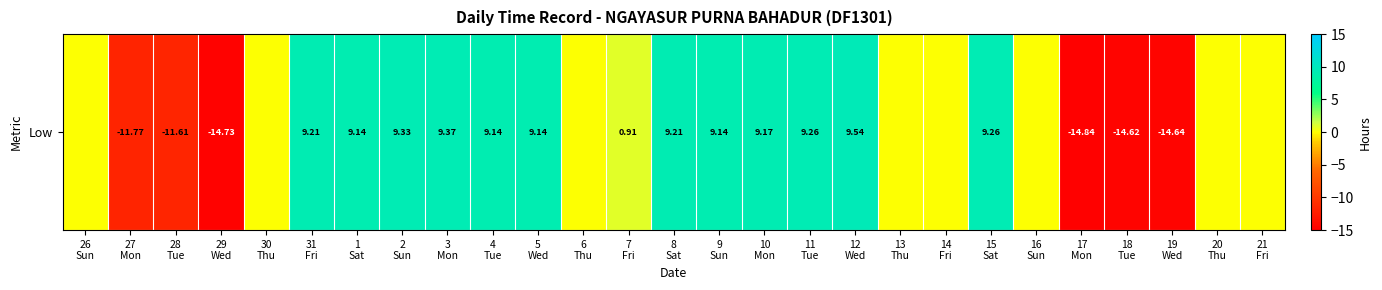

How many values are below zero?

6